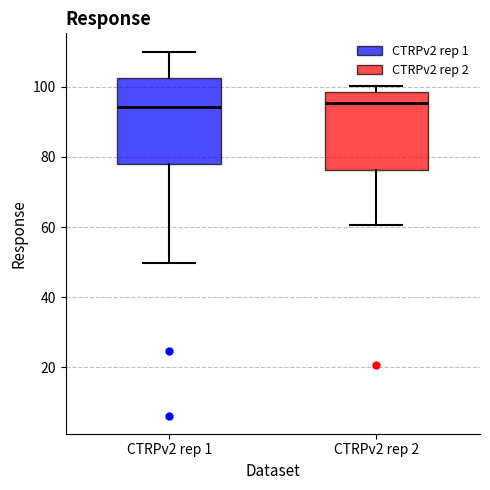

Where is the lower edge of the box for CTRPv2 rep 2 on the y-axis? The values are not printed on the chart, so give them approximately, as read against the axis.

76